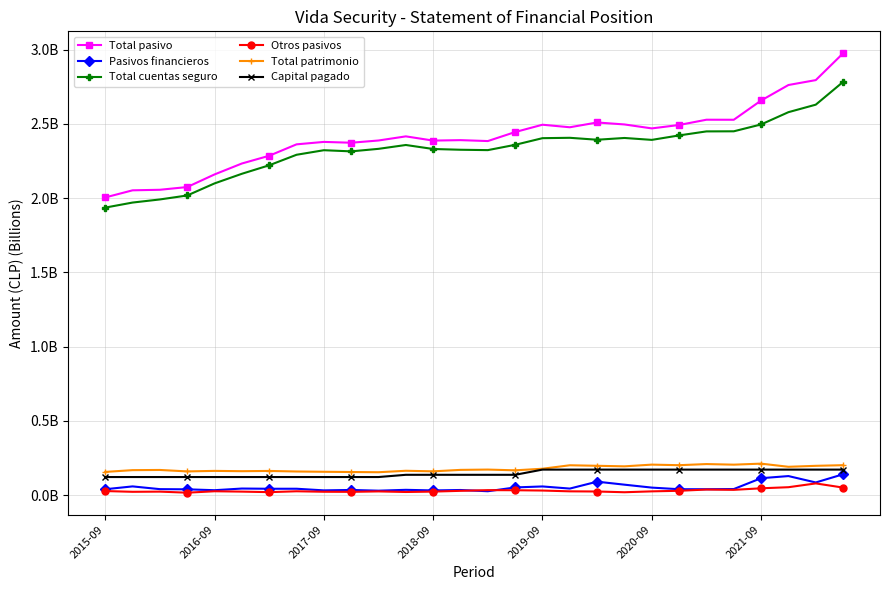

Is this an area chart (filled region under the line)?

No